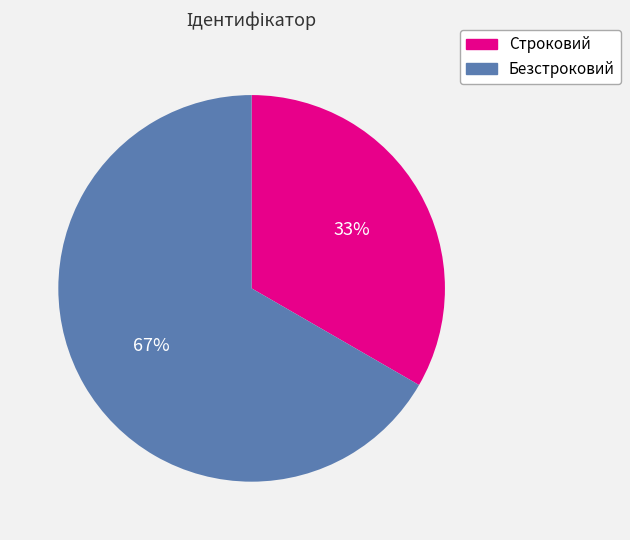

What is the ratio of the value at Безстроковий to the value at Строковий?

2.0